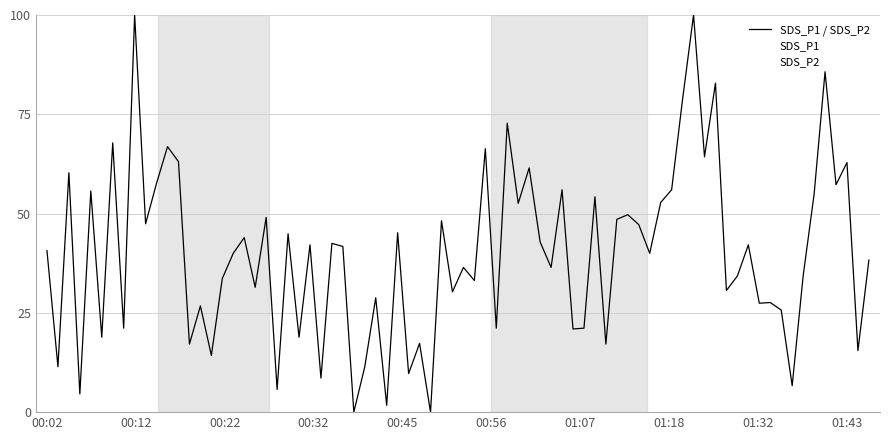

What is the difference between the second highest and second lowest values in the SDS_P1 series?

72.2